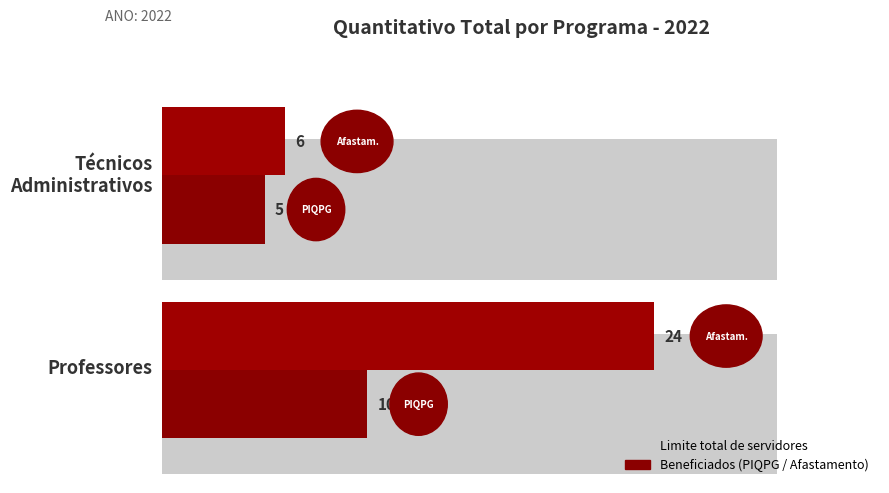

At how many categories does at least one series exceed 7?

1